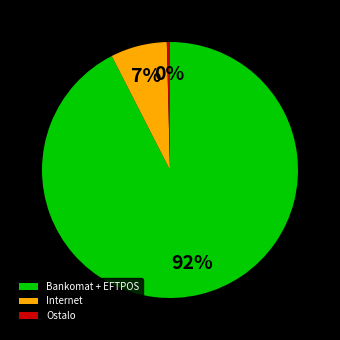

Which category has the smallest portion of the pie?

Ostalo